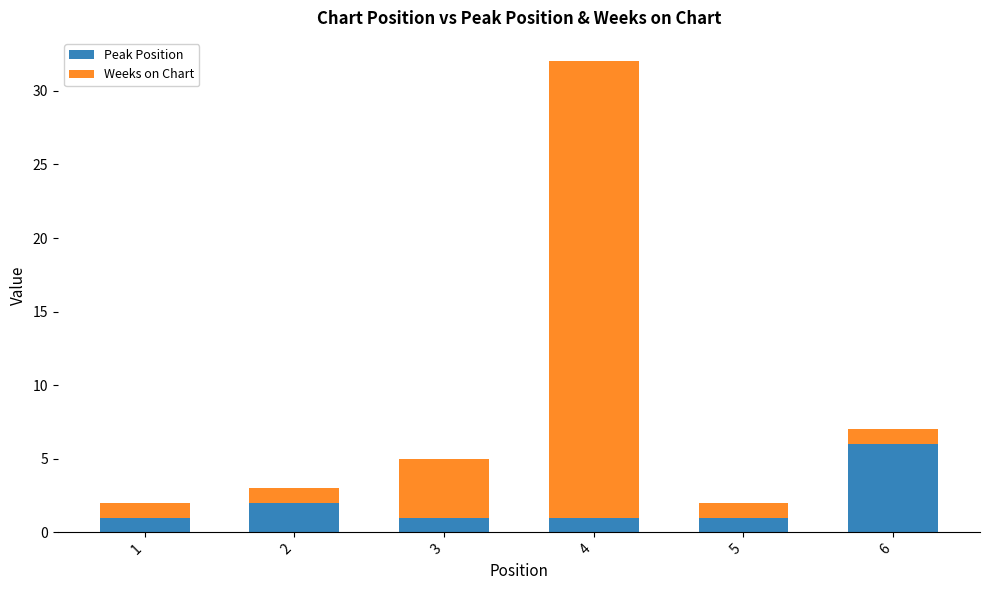

At which category is the sum across all series the highest?

4